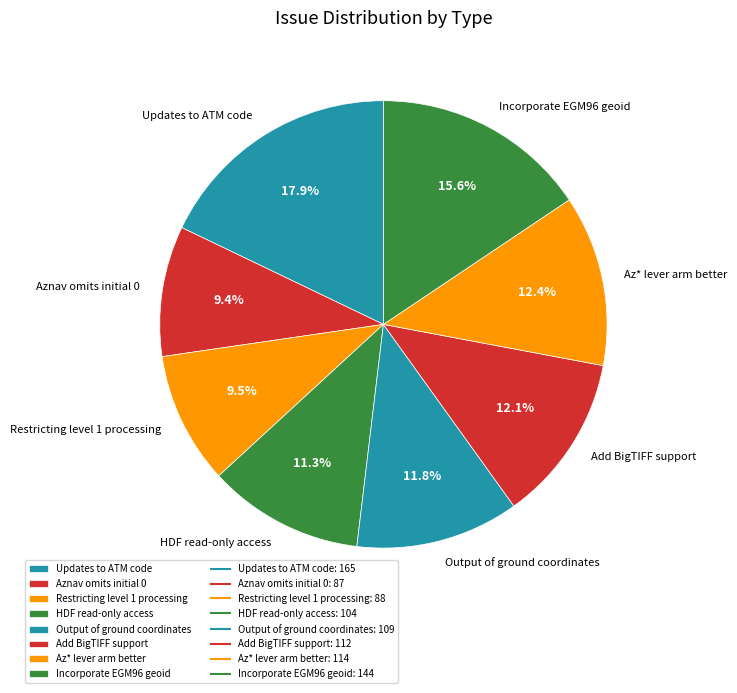

Is there any slice that represents more than half of the pie?

No